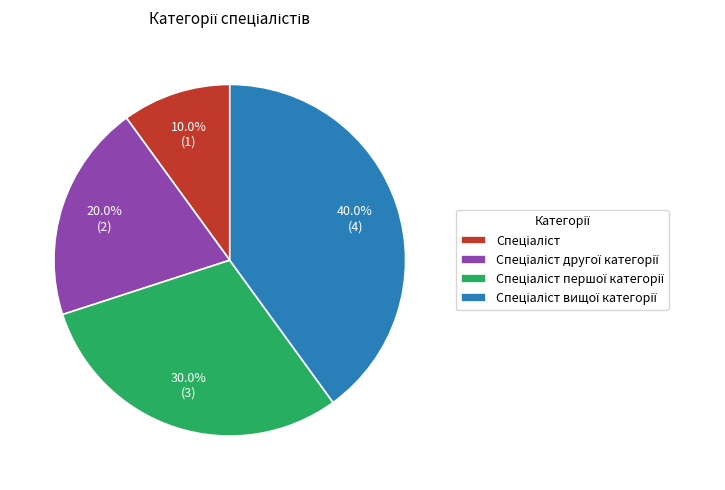

Is there any slice that represents more than half of the pie?

No